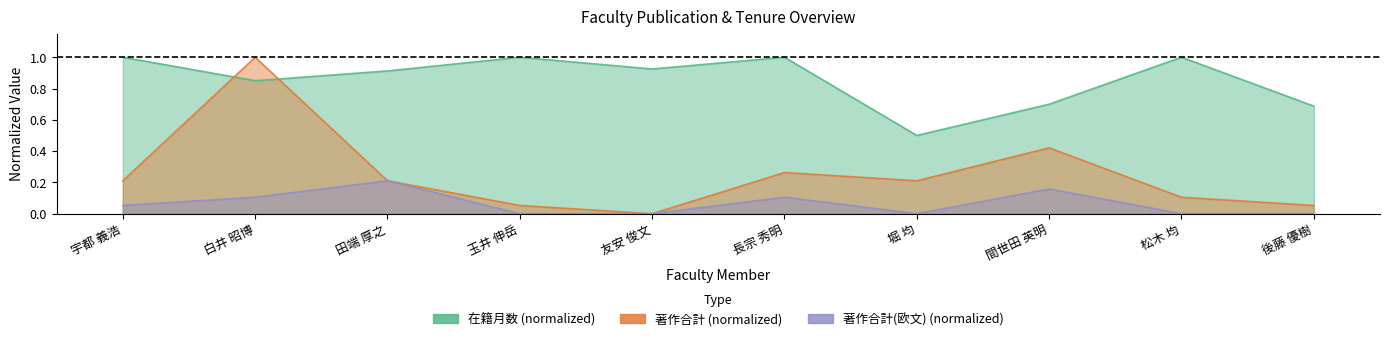

How many categories are shown in the chart?

10